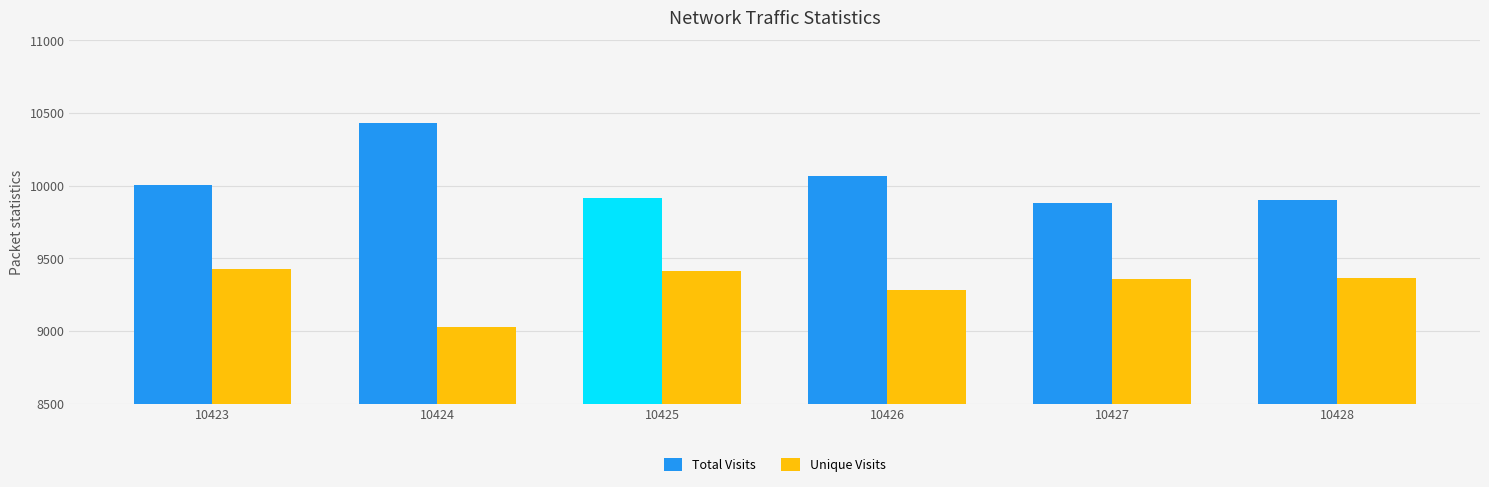

List the series in order of their peak value, lowest first.

Unique Visits, Total Visits